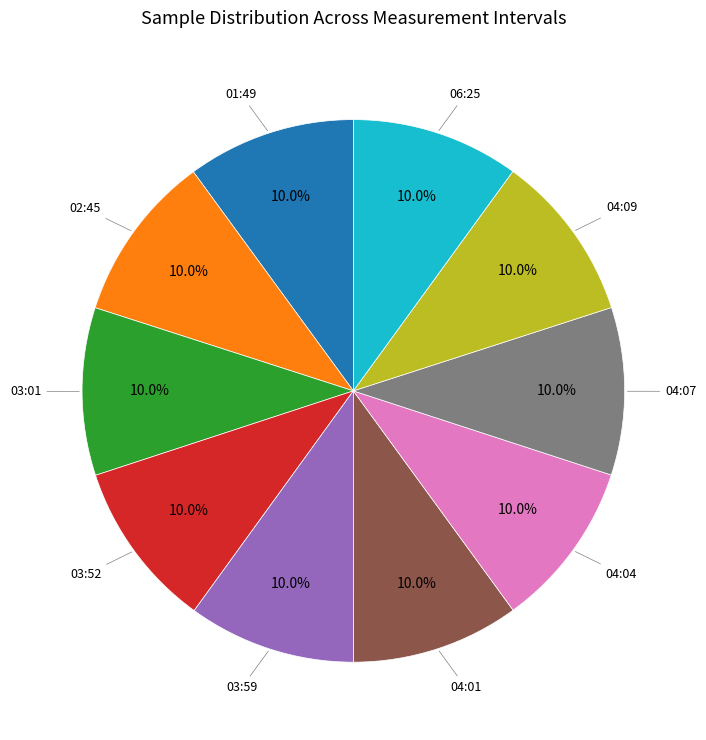

Is there a majority slice in this chart?

No